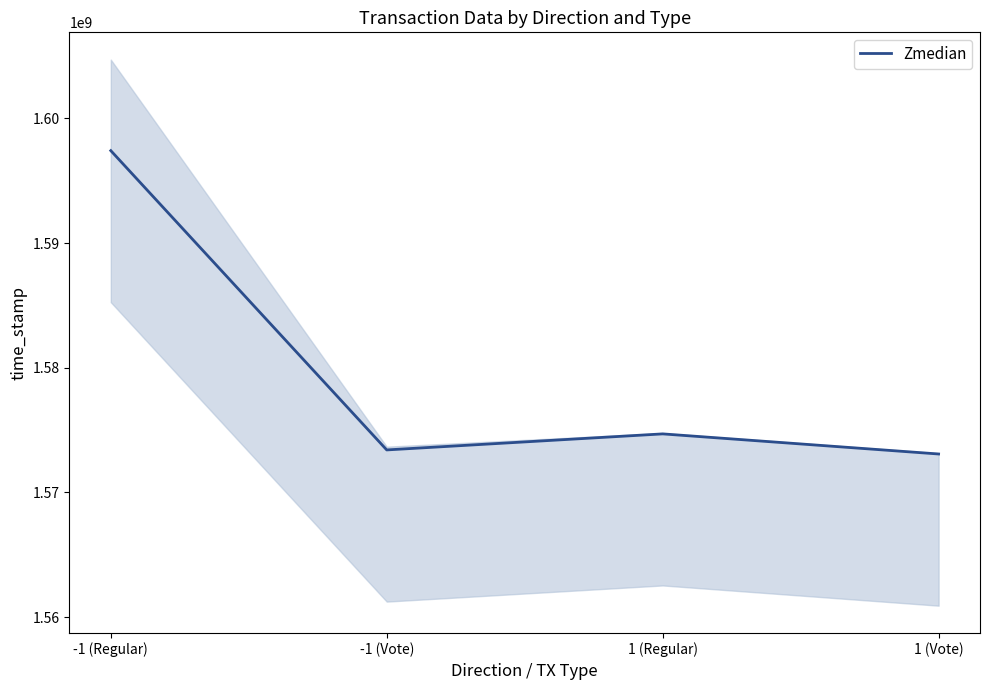

True or false: the data shows 1574701106 at 1 (Regular).

True